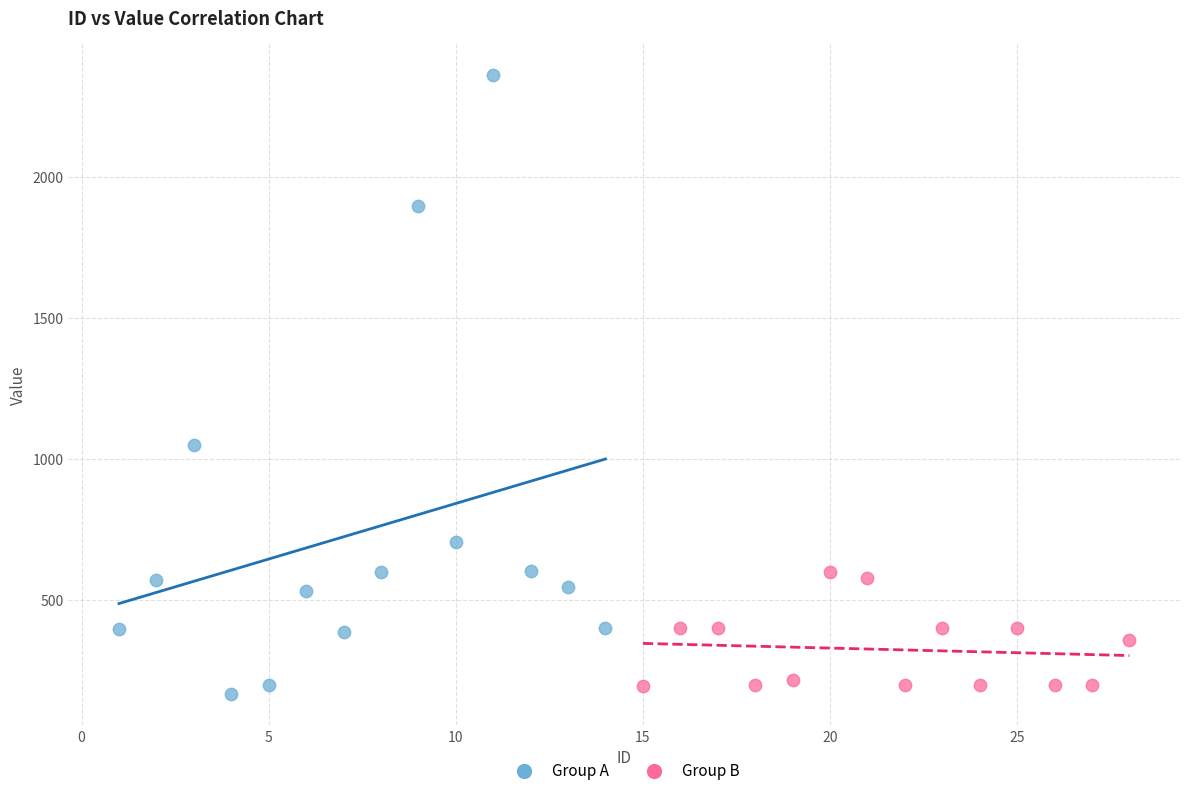

Which series contains the highest Y value?

Group A